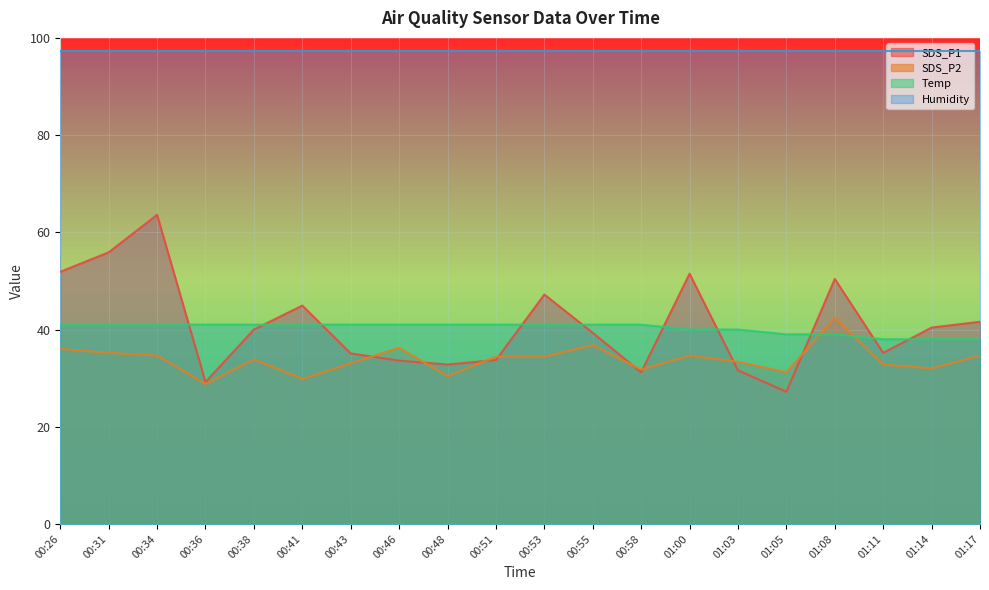

Which series ends up on top after the final intersection of Temp and SDS_P1?

SDS_P1